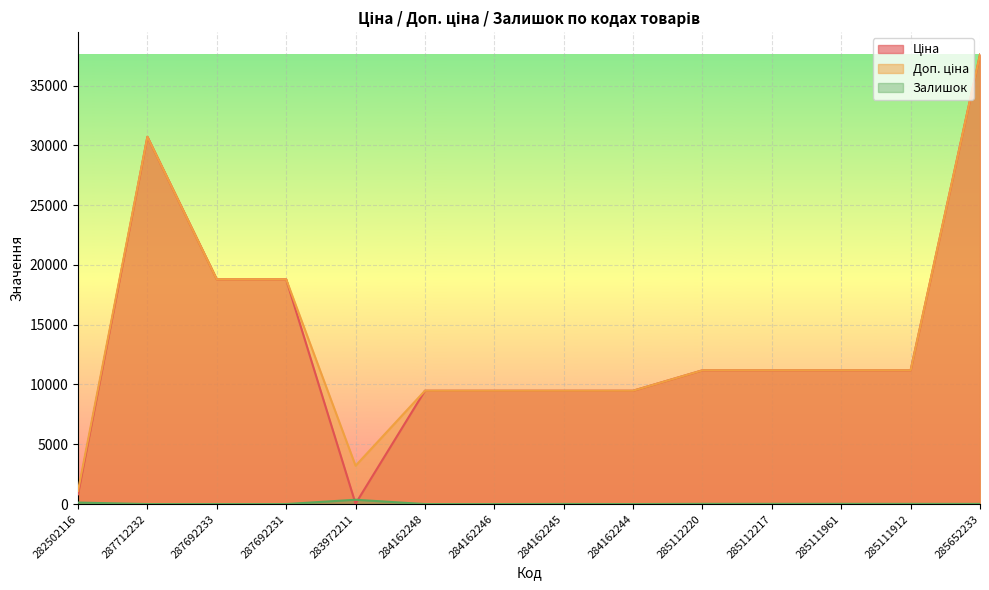

What is the label of the 9th point from the left?

284162244